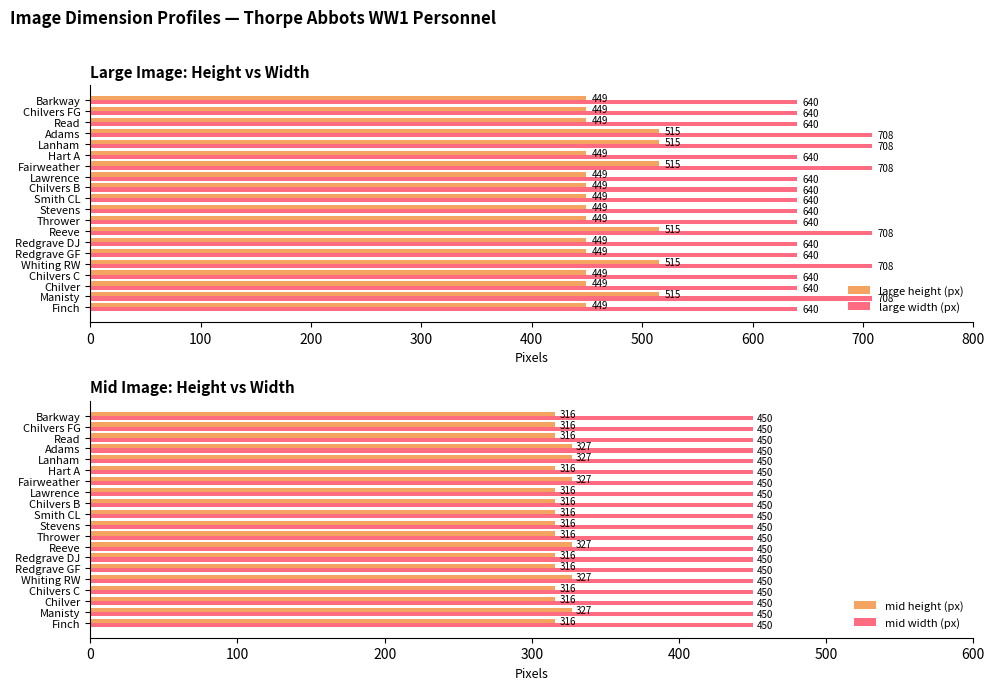

True or false: mid height (px) has a value of 557 at Thrower.

False